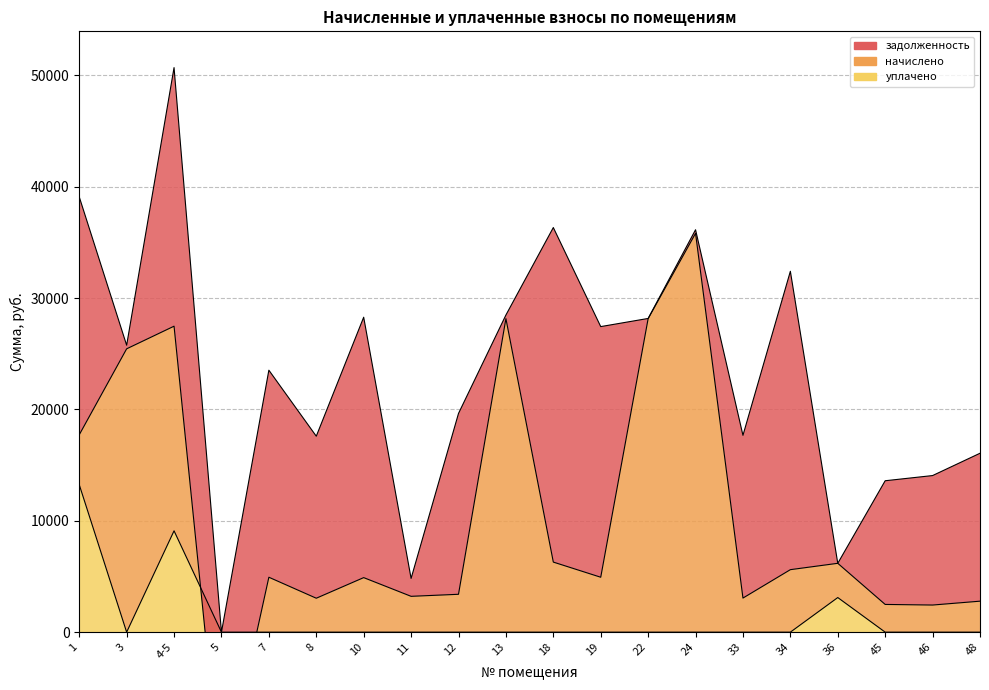

How many lines are shown in the chart?

3